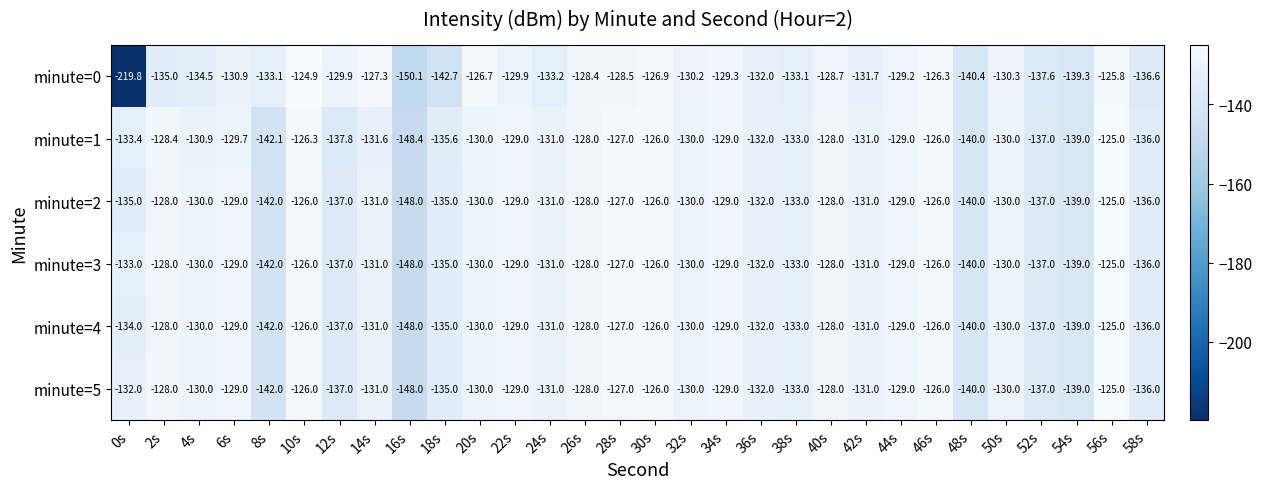

At which category does the chart reach its minimum across all series?

0s